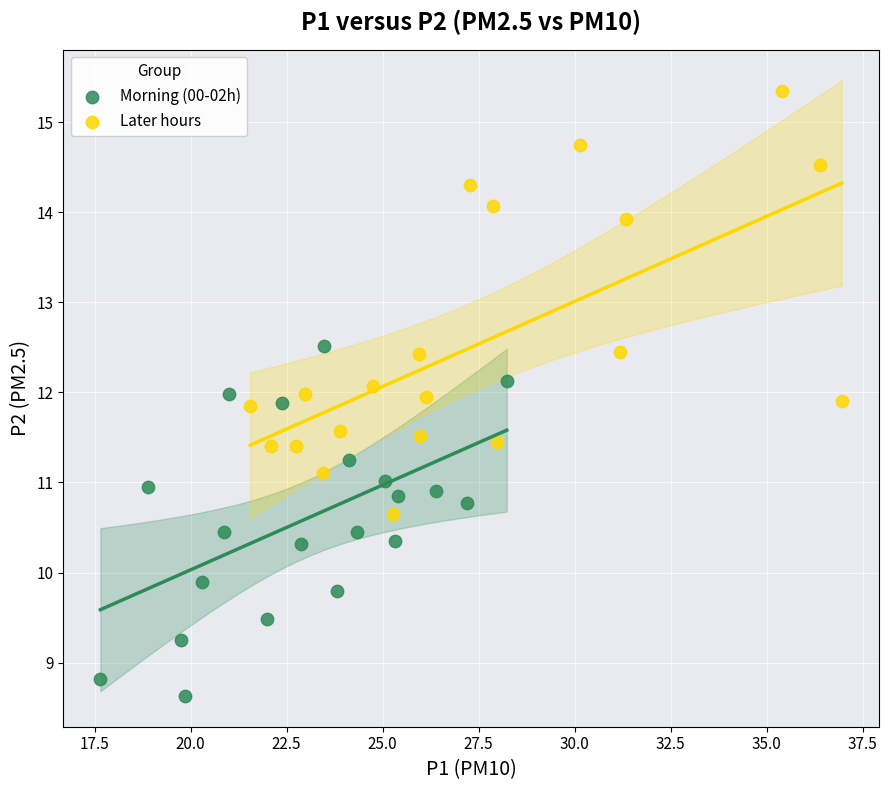

Which series contains the lowest Y value?

Morning (00-02h)